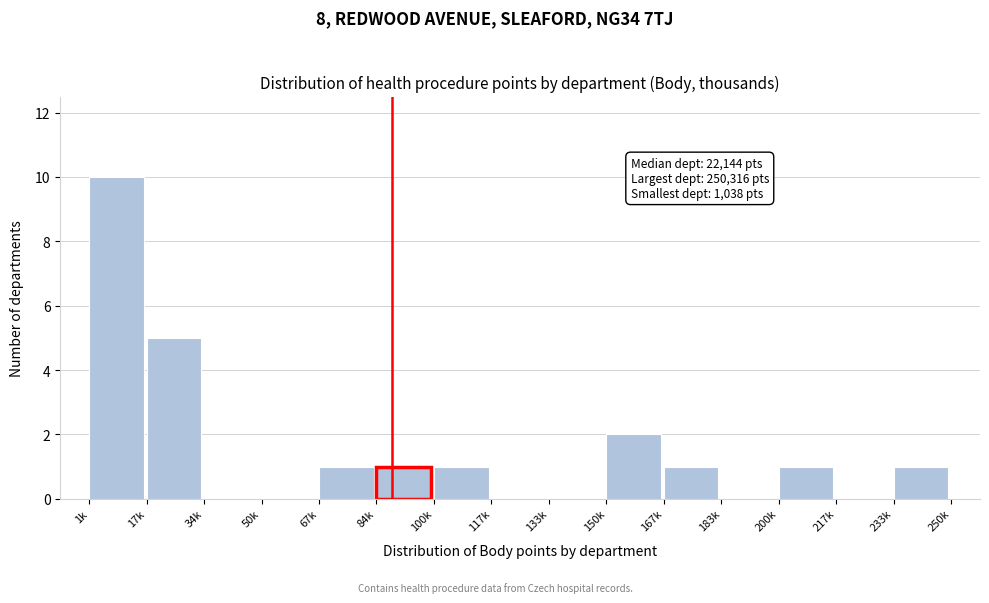

Reading left to right, extract all data points from this chart.

1k=10	17k=5	34k=0	50k=0	67k=1	84k=1	100k=1	117k=0	133k=0	150k=2	167k=1	183k=0	200k=1	217k=0	233k=1